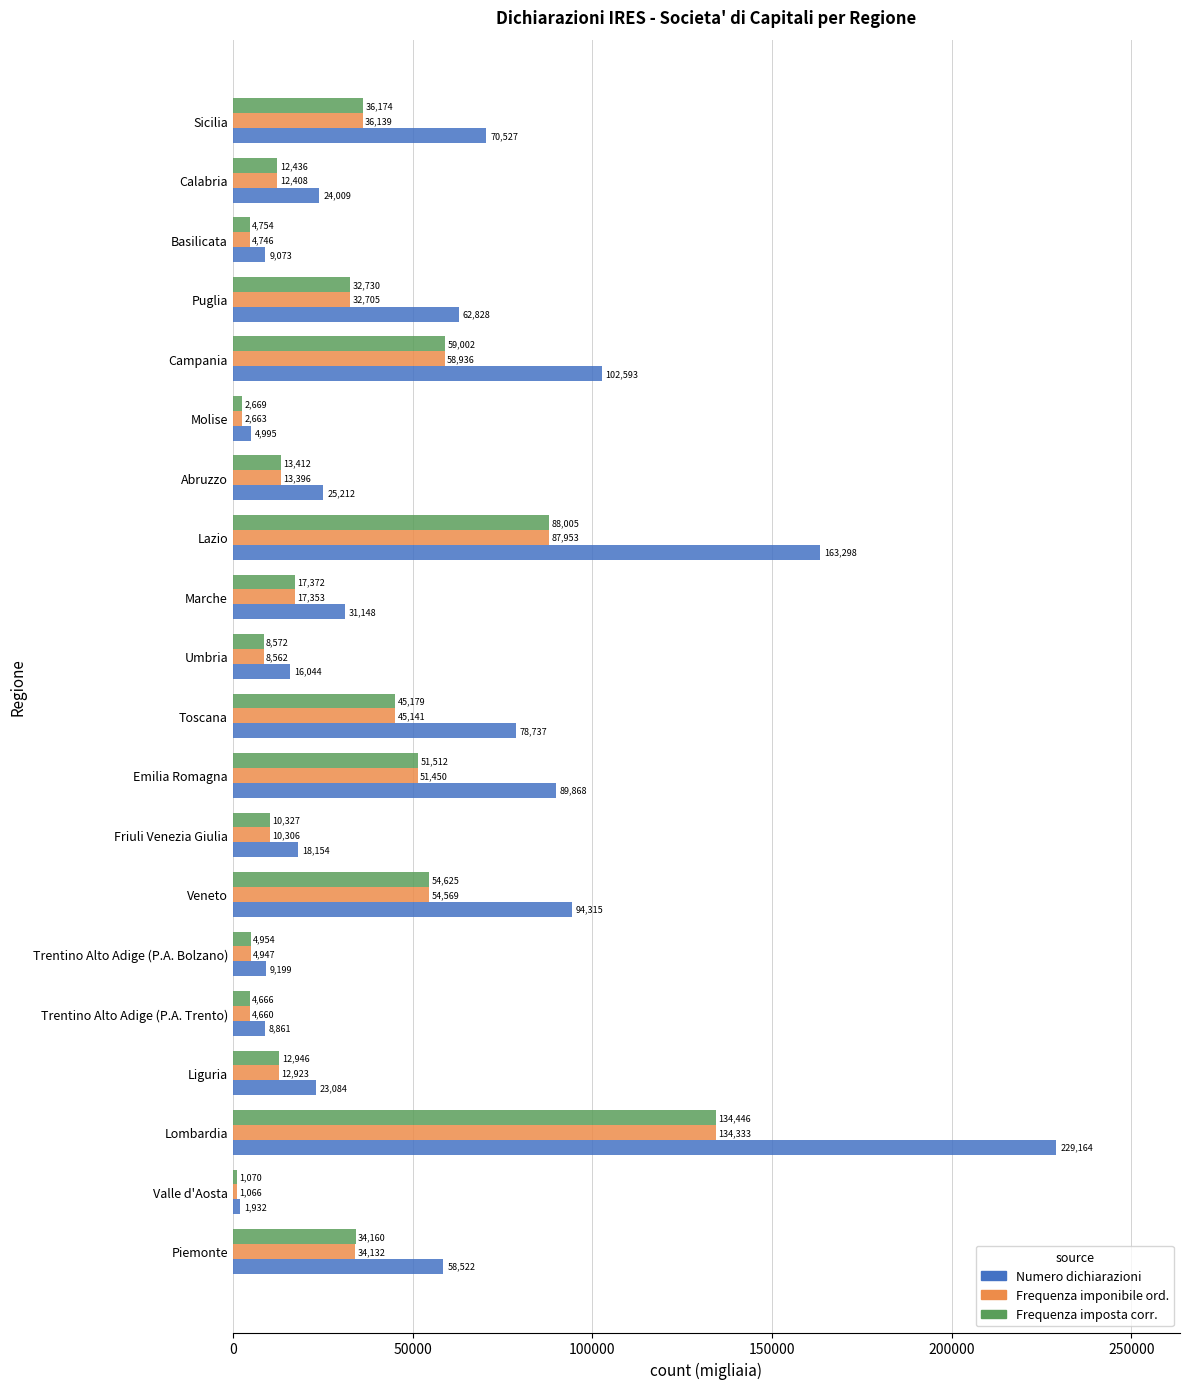

At which category does the chart reach its minimum across all series?

Valle d'Aosta